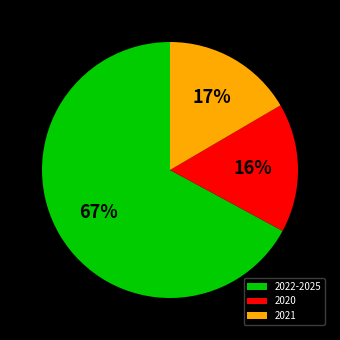

Combined, do 2022-2025 and 2020 account for over 50%?

Yes